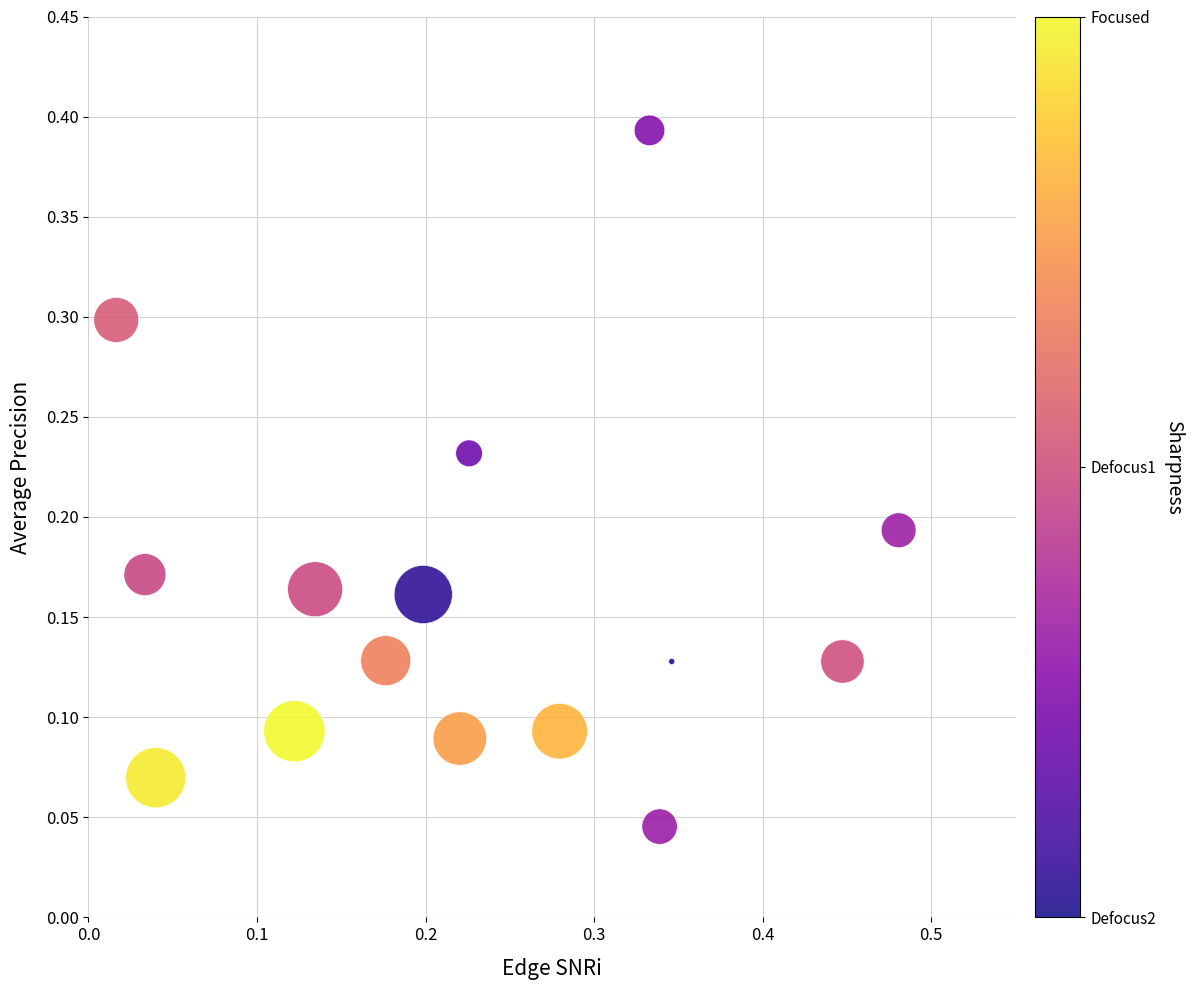

What is the range of X values (max minus min)?

0.5